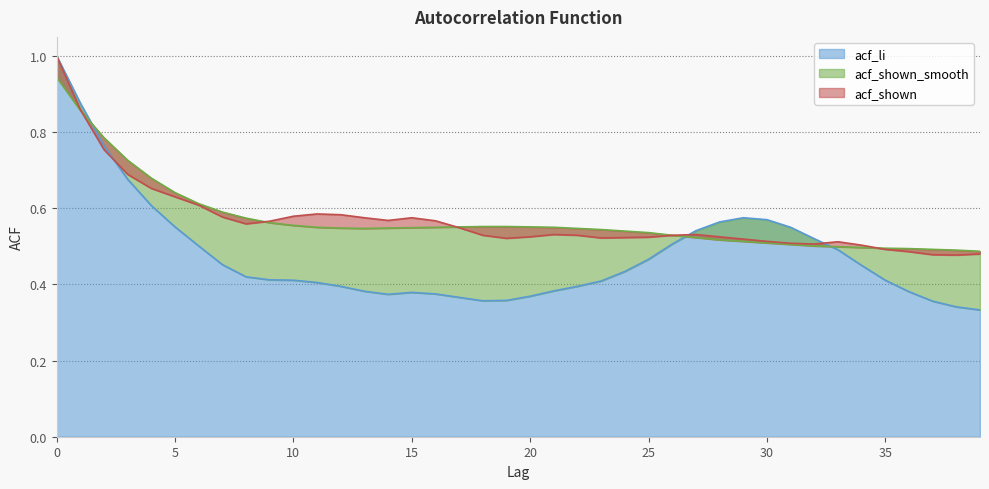

True or false: acf_shown_smooth has more than 0 points higher than both neighbors.

False